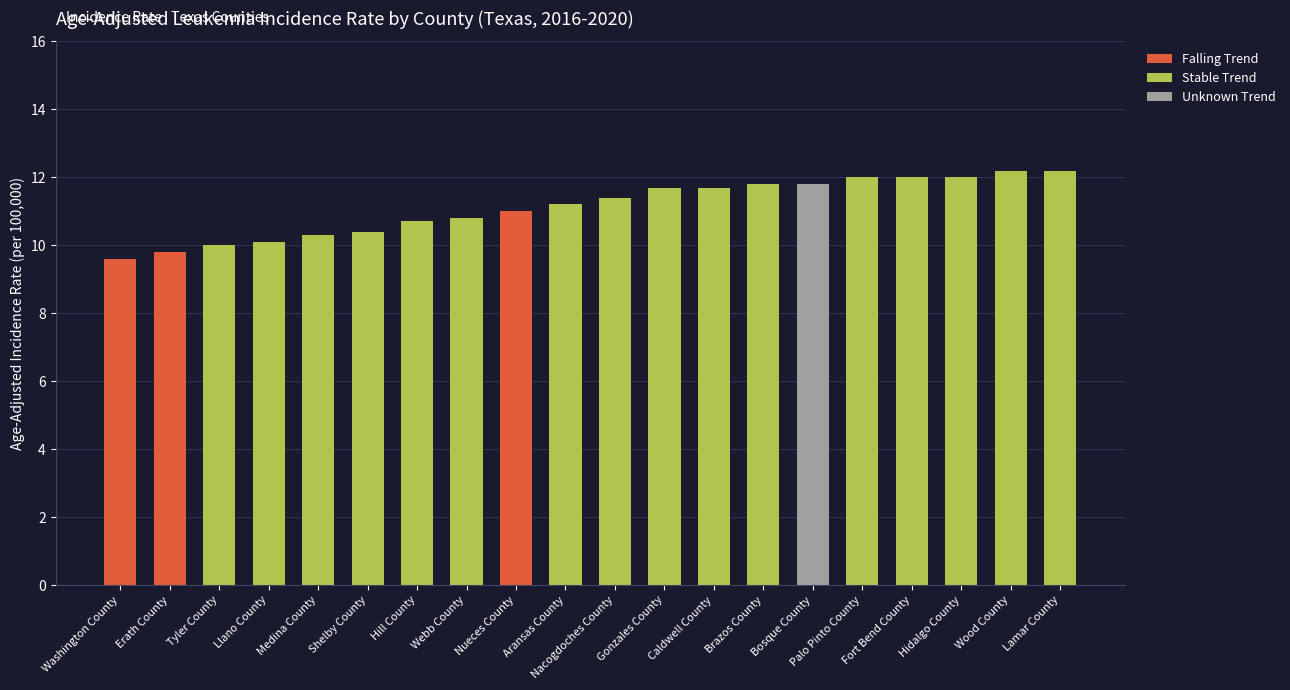

What is the label of the 18th bar from the left?

Hidalgo County